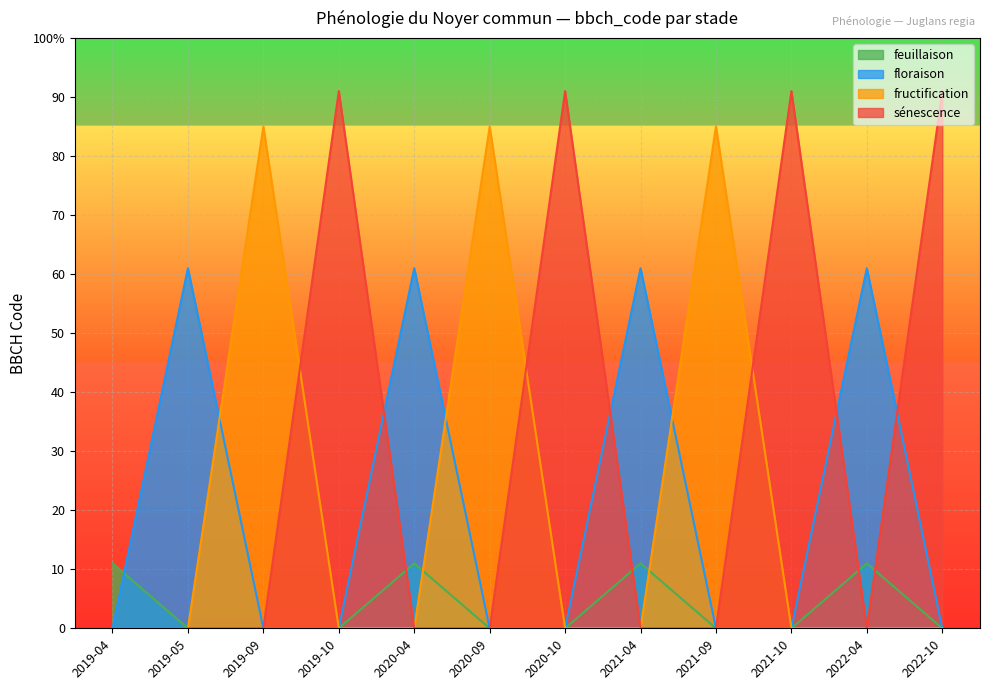

The floraison series shows 31 at 2019-09. True or false?

False